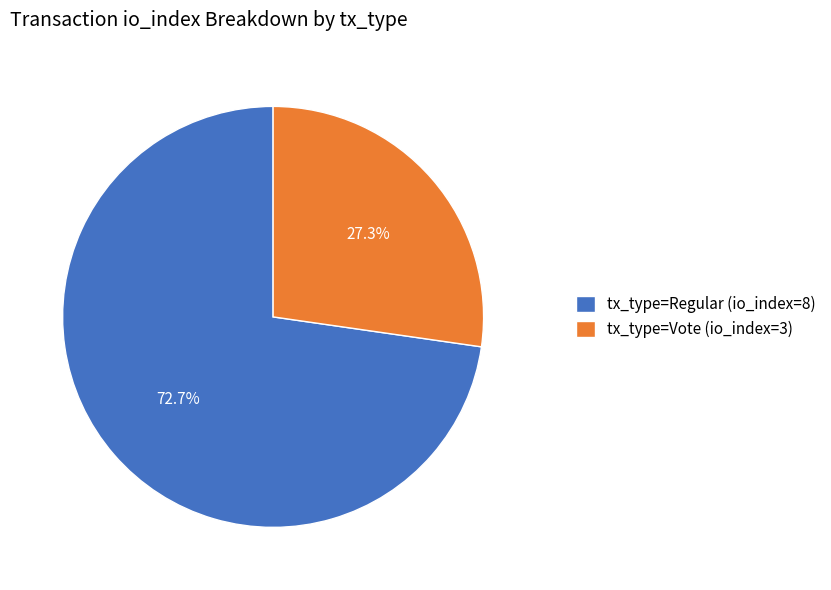

How many segments does this pie chart have?

2